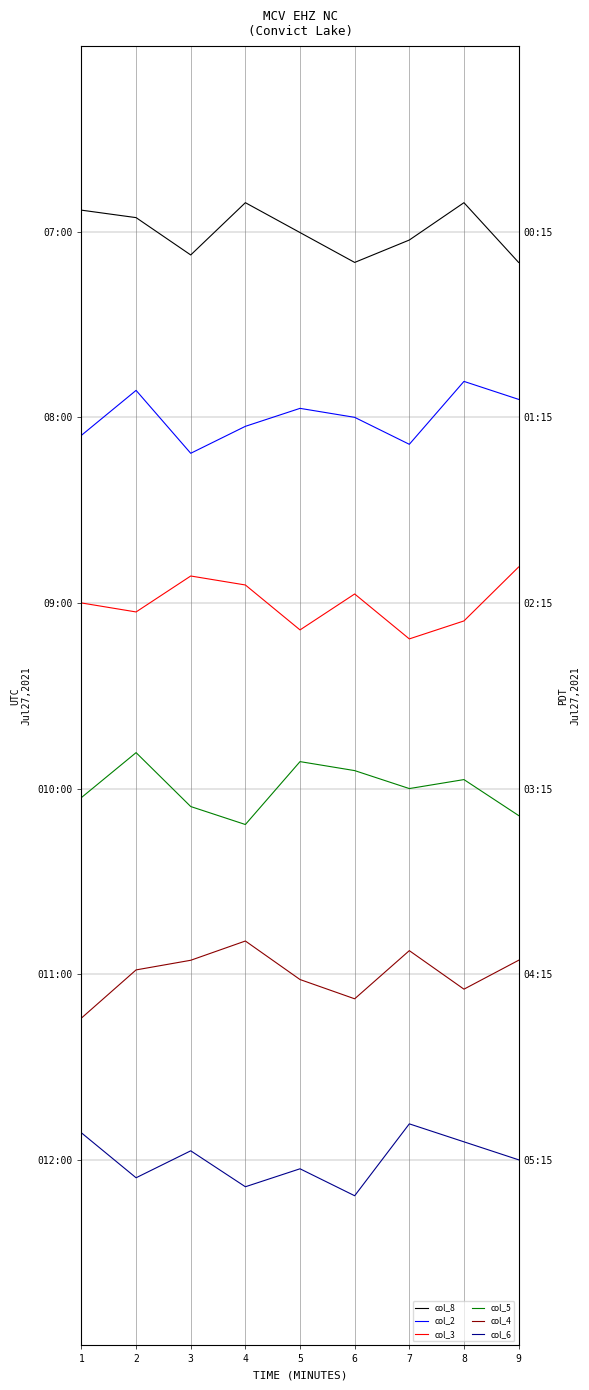

How many distinct data groups are displayed?

6